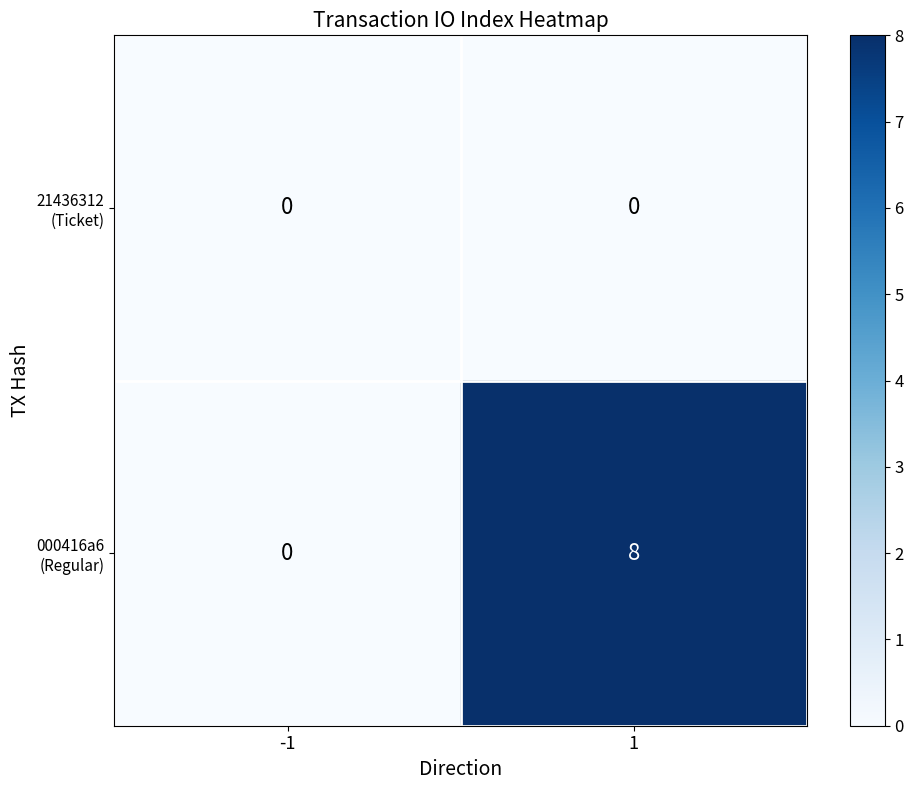

What is the difference between the highest and lowest values at 1?

8